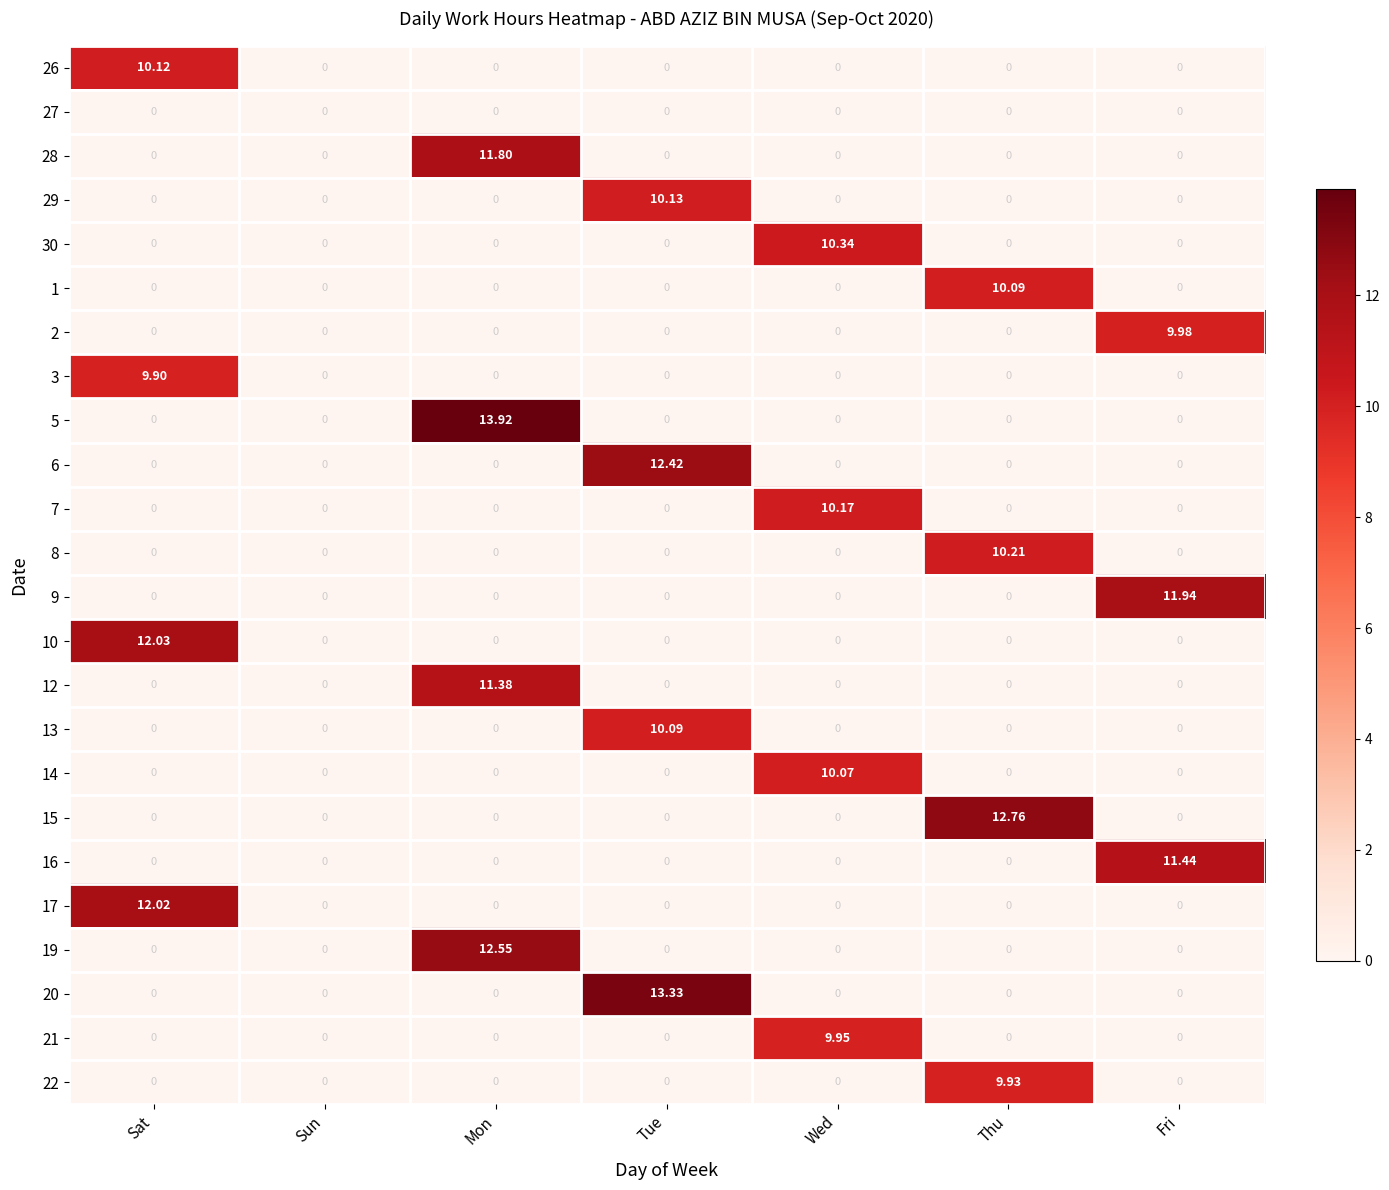

Which label corresponds to the largest value in the chart?

Mon